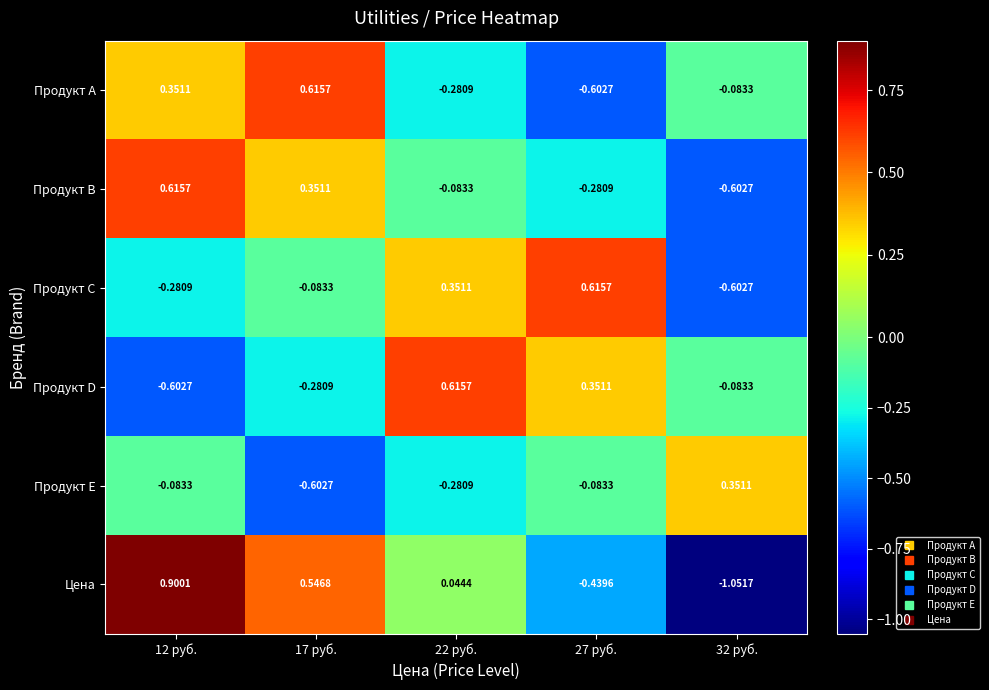

Is the value of Продукт В at 17 руб. greater than the value of Продукт С at 12 руб.?

Yes